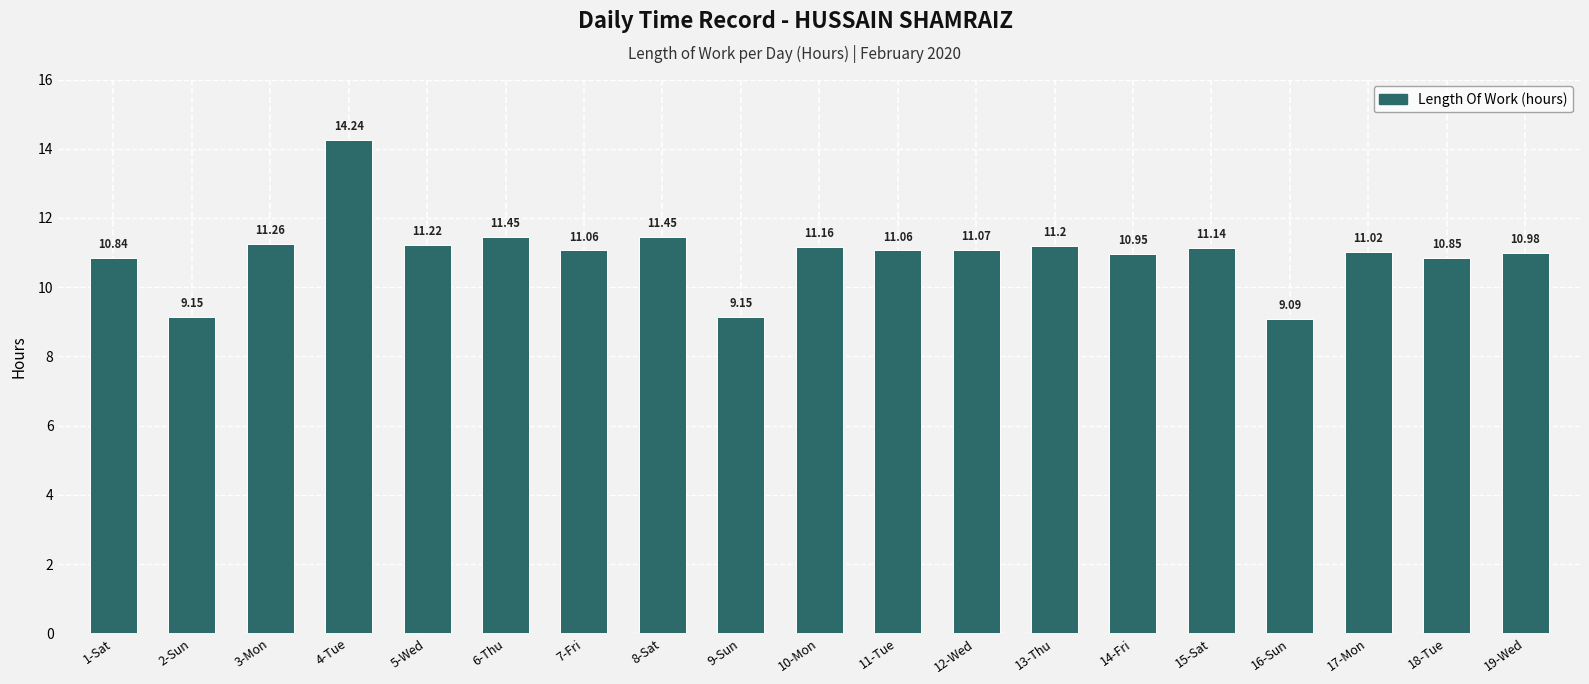

How many values are below 11?

7